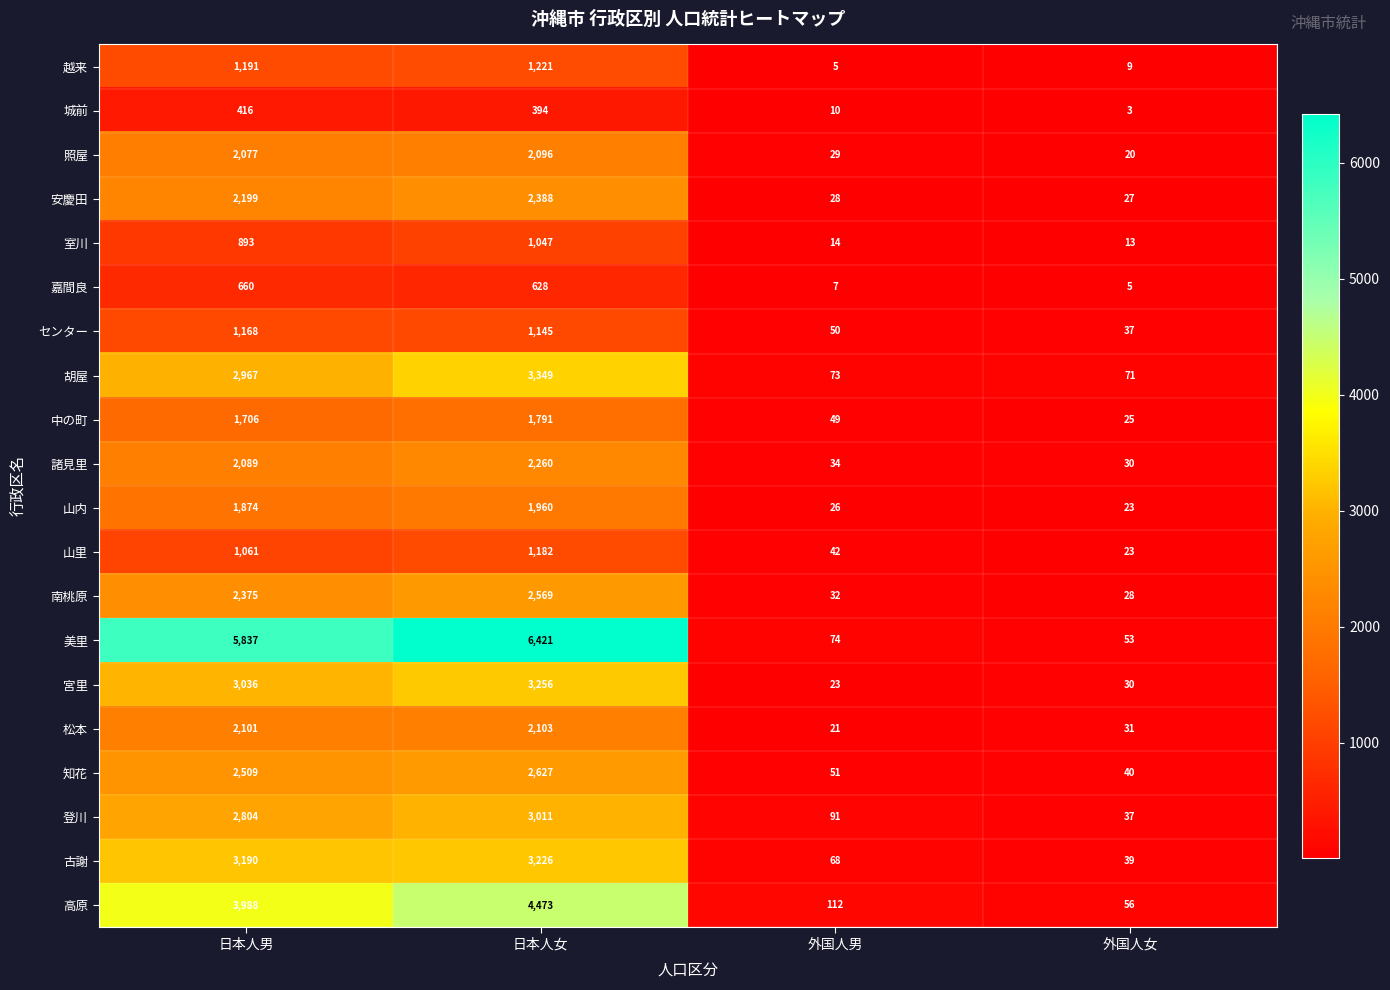

Rank the series by their maximum value, from lowest to highest.

城前, 嘉間良, 室川, センター, 山里, 越来, 中の町, 山内, 照屋, 松本, 諸見里, 安慶田, 南桃原, 知花, 登川, 古謝, 宮里, 胡屋, 高原, 美里